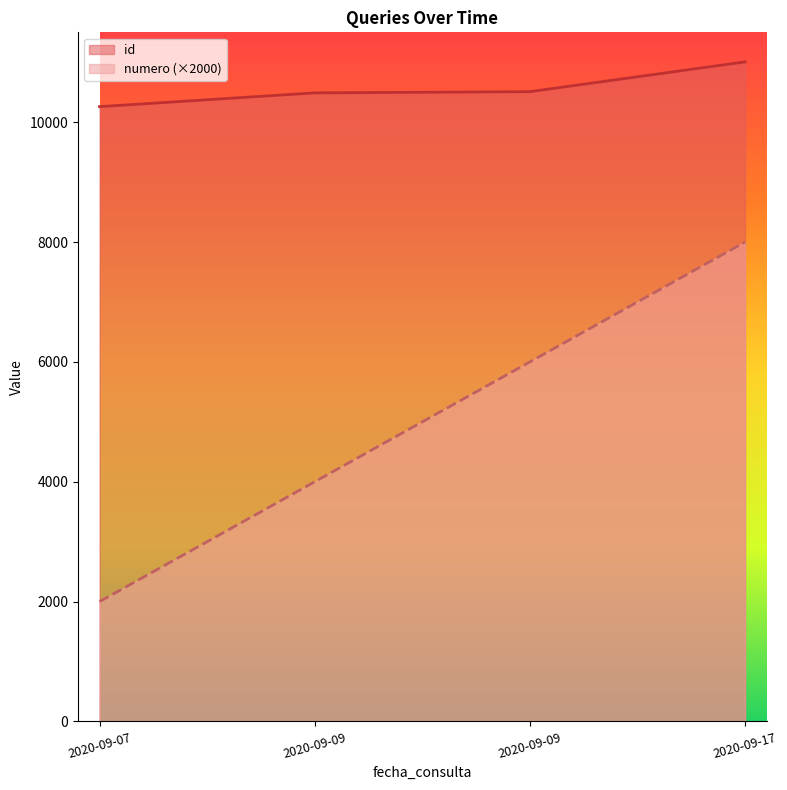

List the series in order of their overall mean, lowest first.

numero (×2000), id